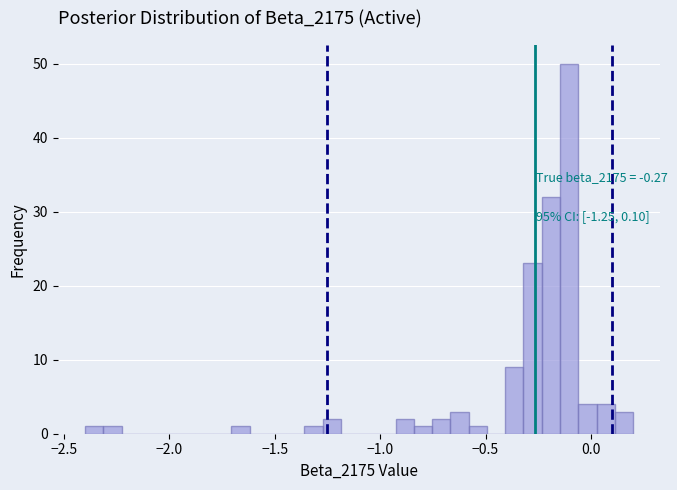

Read against the x-axis, roughly where is the centre of the tallest bar?

-0.10